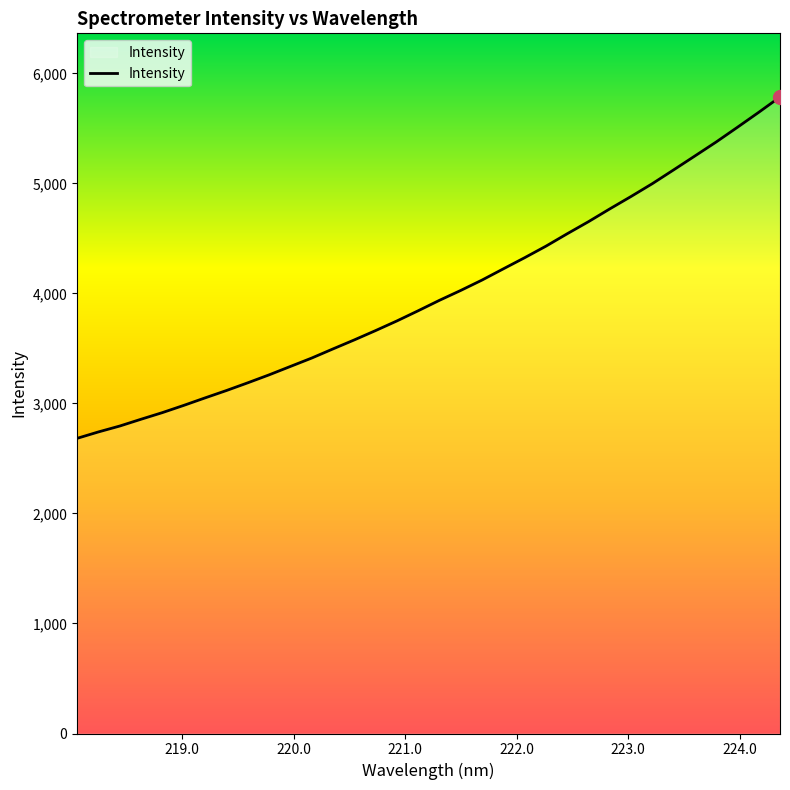

What is the minimum value shown in the chart?

2682.7